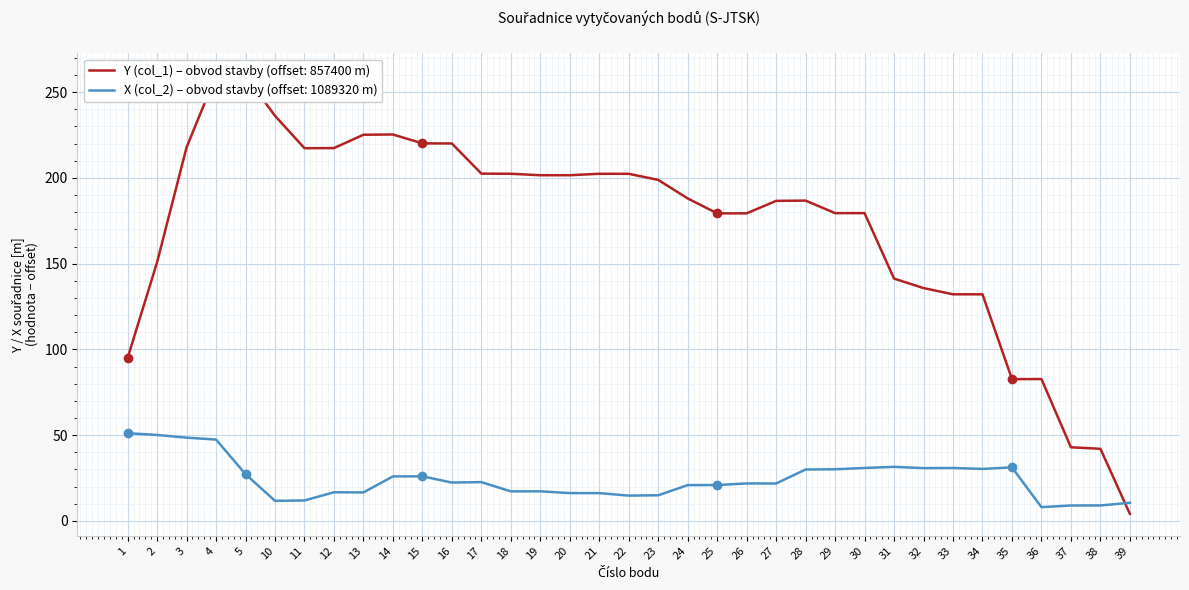

The value of Y (col_1) at 16 is 126.4. True or false?

False